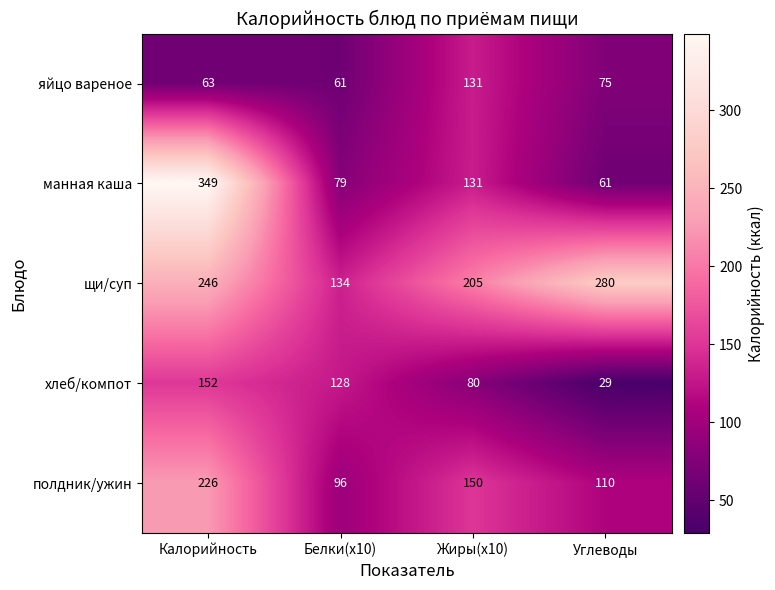

What is the minimum value shown in the chart?

29